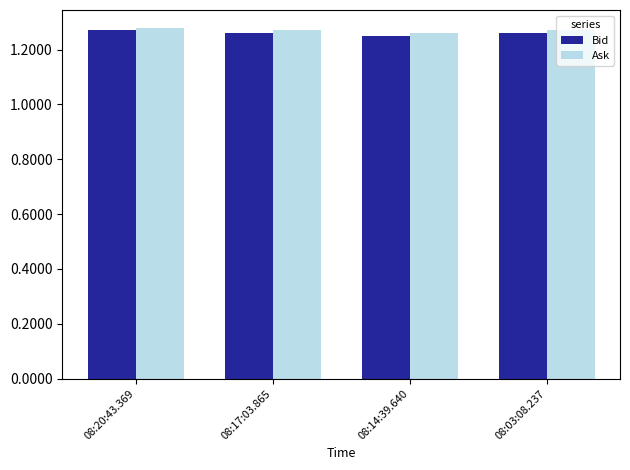

At how many categories does at least one series exceed 1?

4